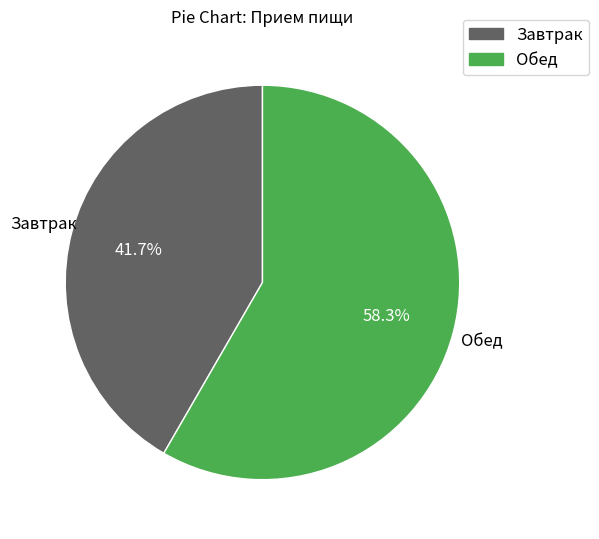

Which slice is the smallest?

Завтрак